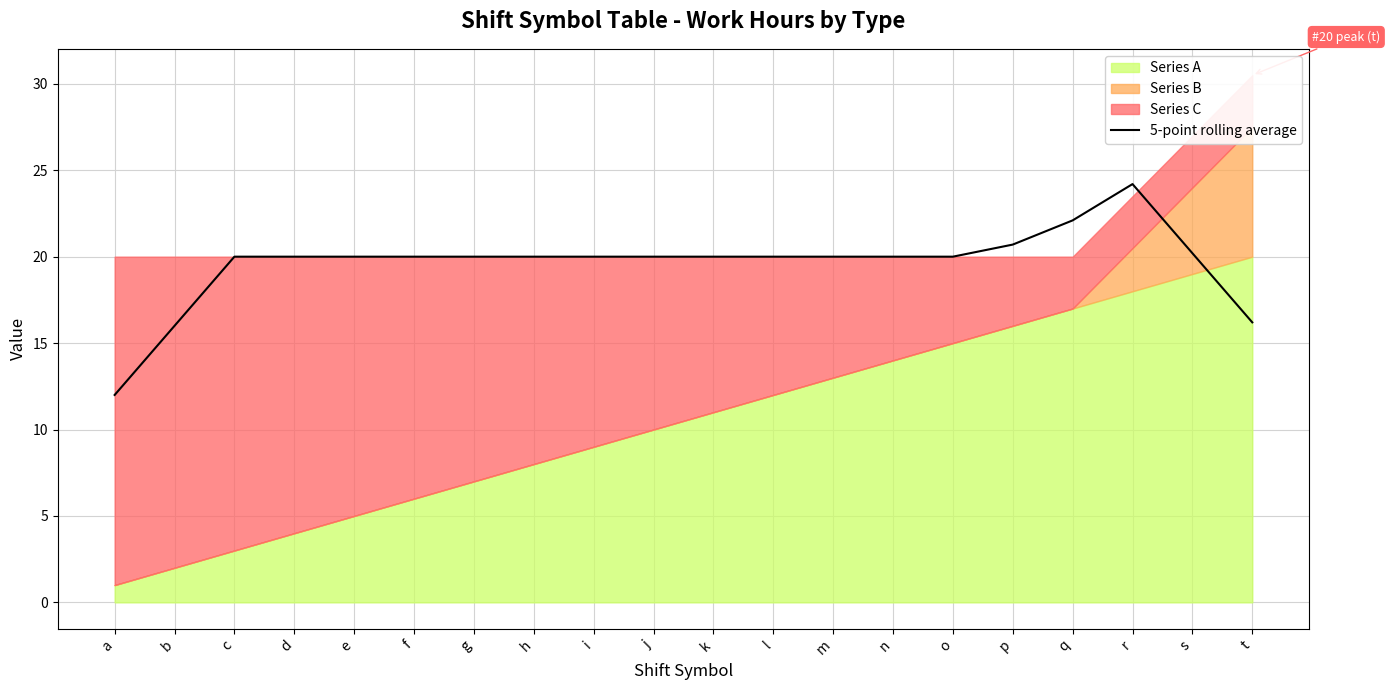

Reading left to right, what are all the values shown in this chart?

a=12.0	b=16.0	c=20.0	d=20.0	e=20.0	f=20.0	g=20.0	h=20.0	i=20.0	j=20.0	k=20.0	l=20.0	m=20.0	n=20.0	o=20.0	p=20.7	q=22.1	r=24.2	s=20.2	t=16.2